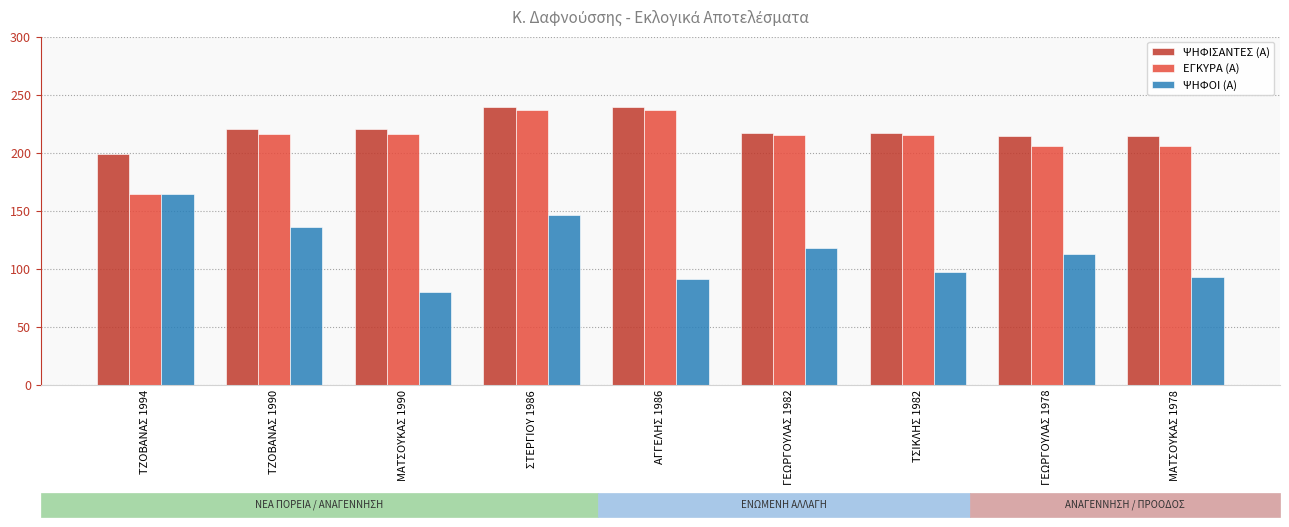

What is the difference between the ΨΗΦΙΣΑΝΤΕΣ (Α) values at ΓΕΩΡΓΟΥΛΑΣ 1982 and ΑΓΓΕΛΗΣ 1986?

22